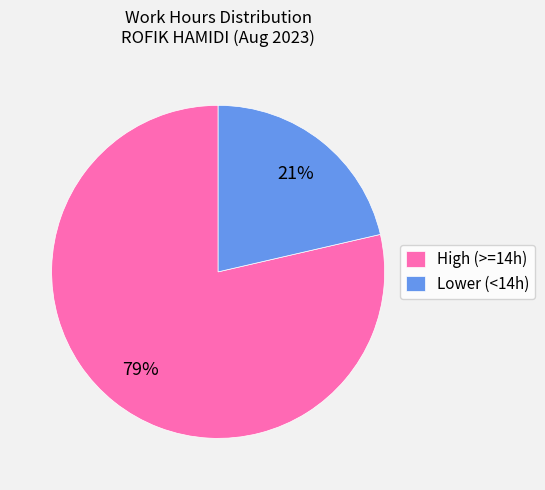

Which slice is the smallest?

Lower (<14h)